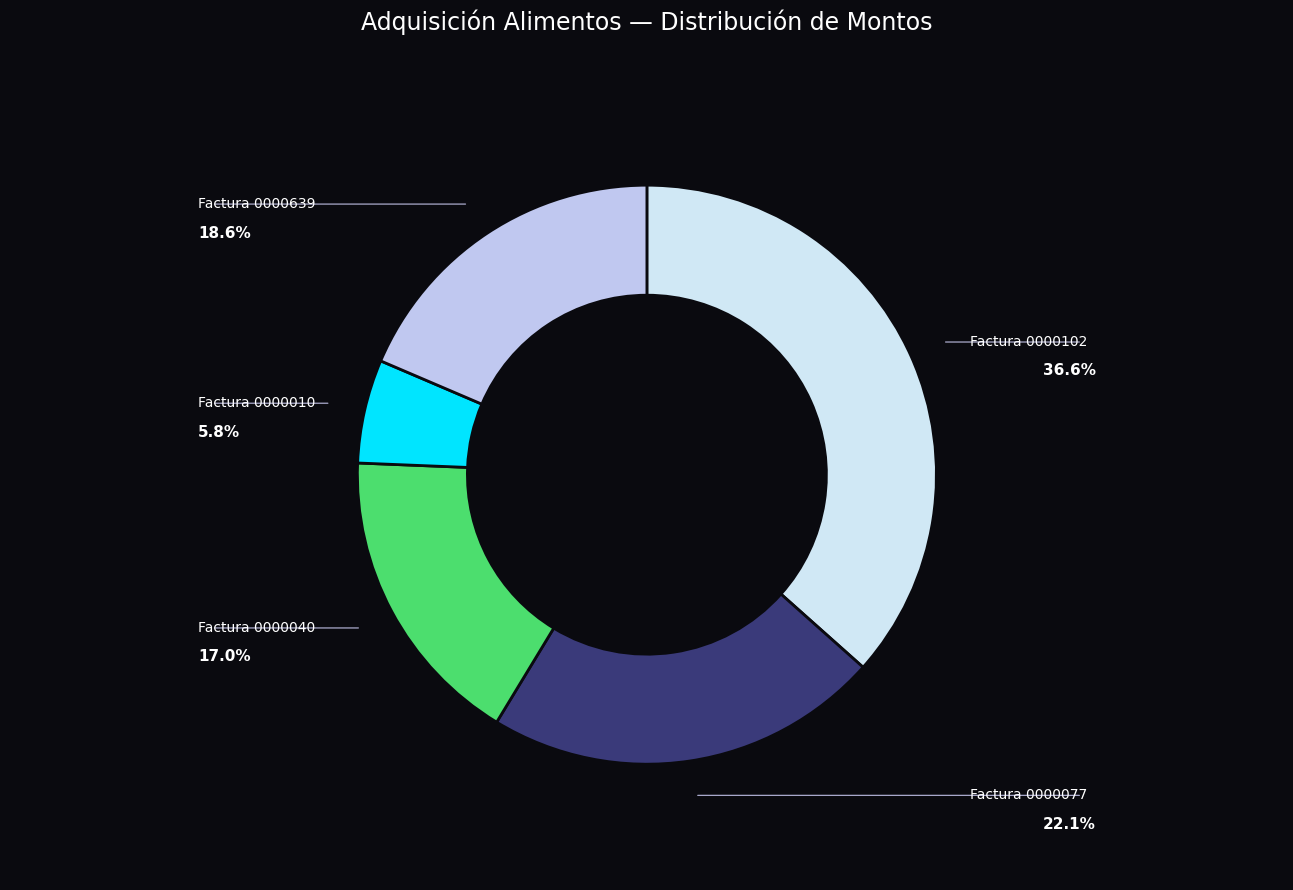

How many segments does this pie chart have?

5